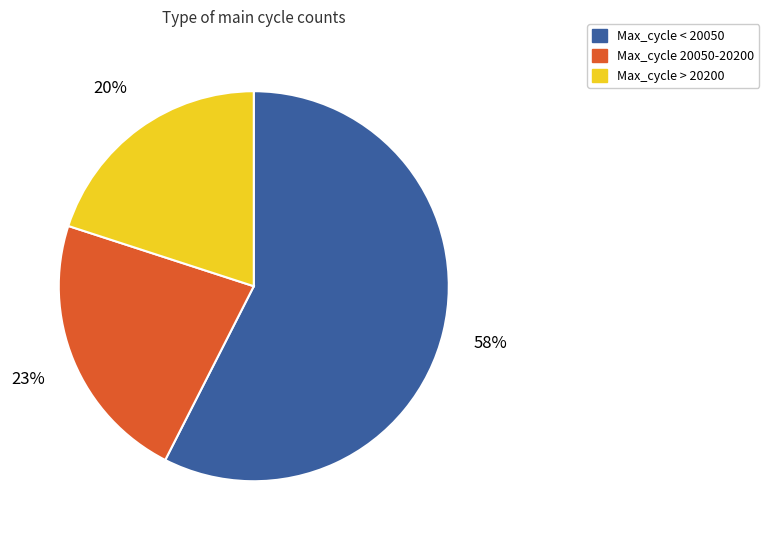

How many slices are in this pie chart?

3